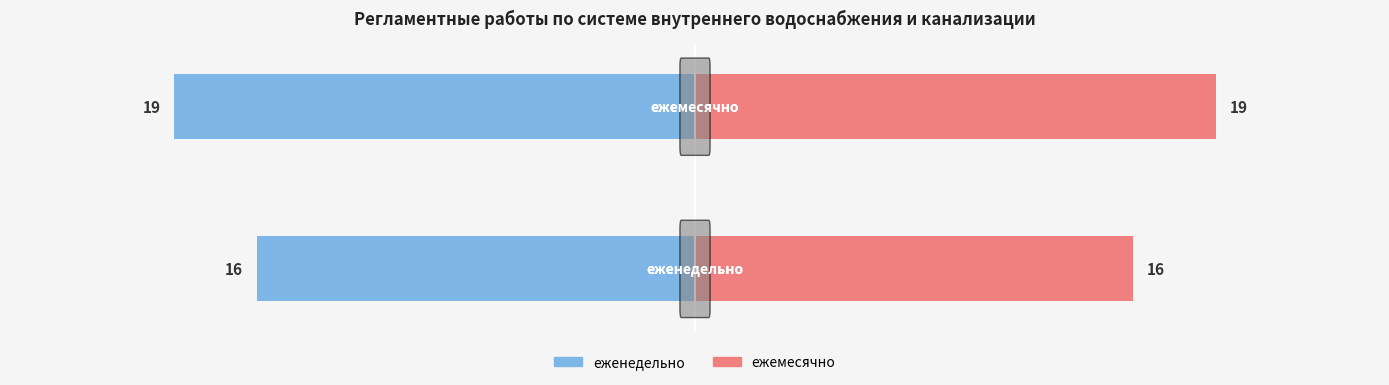

Rank the series at −20 from lowest to highest value.

еженедельно, ежемесячно